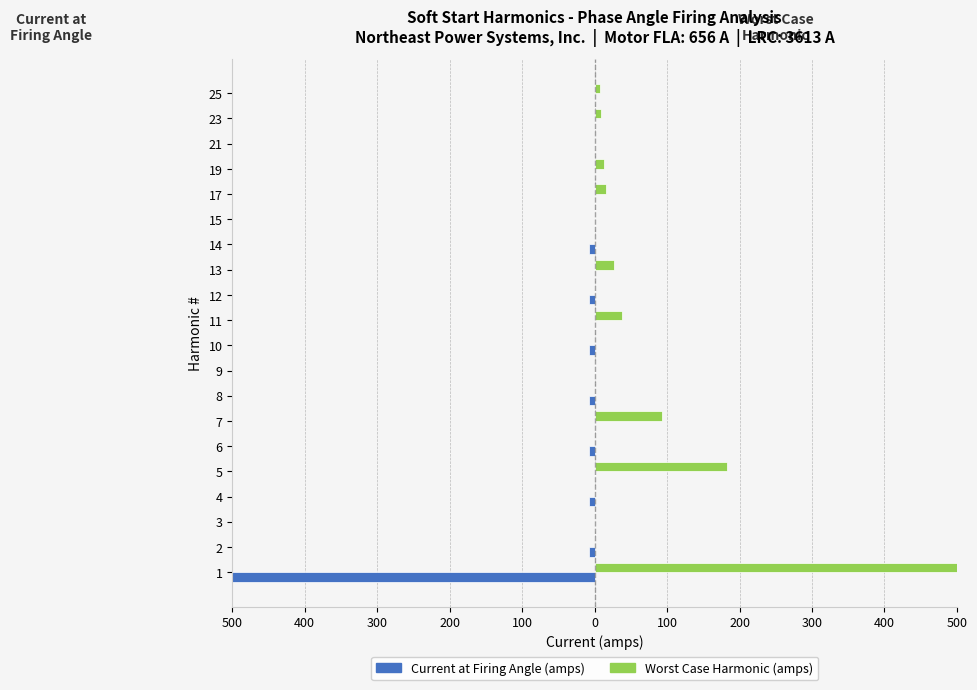

What are all the series names shown in the legend?

Current at Firing Angle (amps), Worst Case Harmonic (amps)